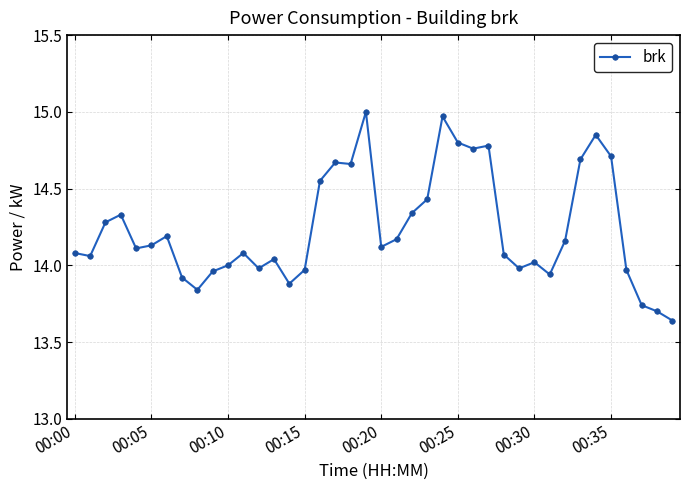

What is the sum of all values?

569.6